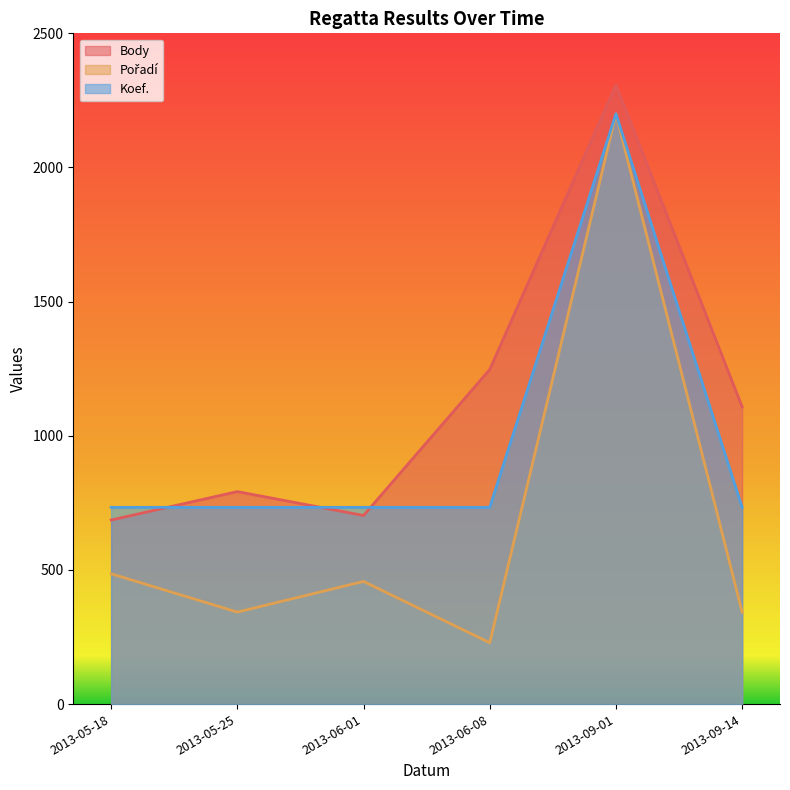

Reading left to right, extract all data points from this chart.

Body: 2013-05-18=686.0	2013-05-25=792.0	2013-06-01=703.0	2013-06-08=1247.0	2013-09-01=2307.0	2013-09-14=1108.0
Pořadí: 2013-05-18=485.7	2013-05-25=342.9	2013-06-01=457.1	2013-06-08=228.6	2013-09-01=2200.0	2013-09-14=342.9
Koef.: 2013-05-18=733.3	2013-05-25=733.3	2013-06-01=733.3	2013-06-08=733.3	2013-09-01=2200.0	2013-09-14=733.3